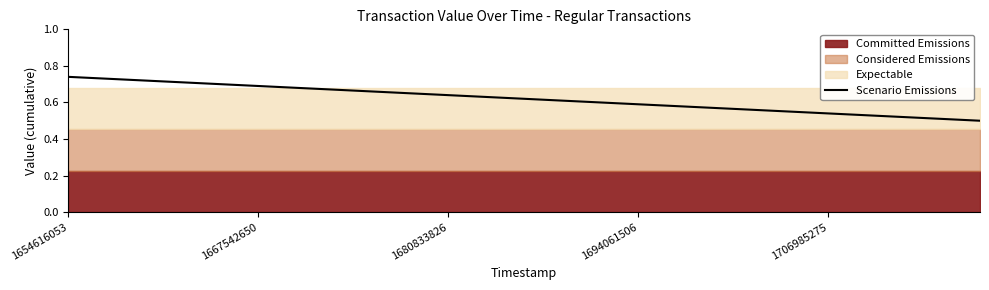

Is it true that Scenario Emissions equals 0.9 at 1667542650?

False